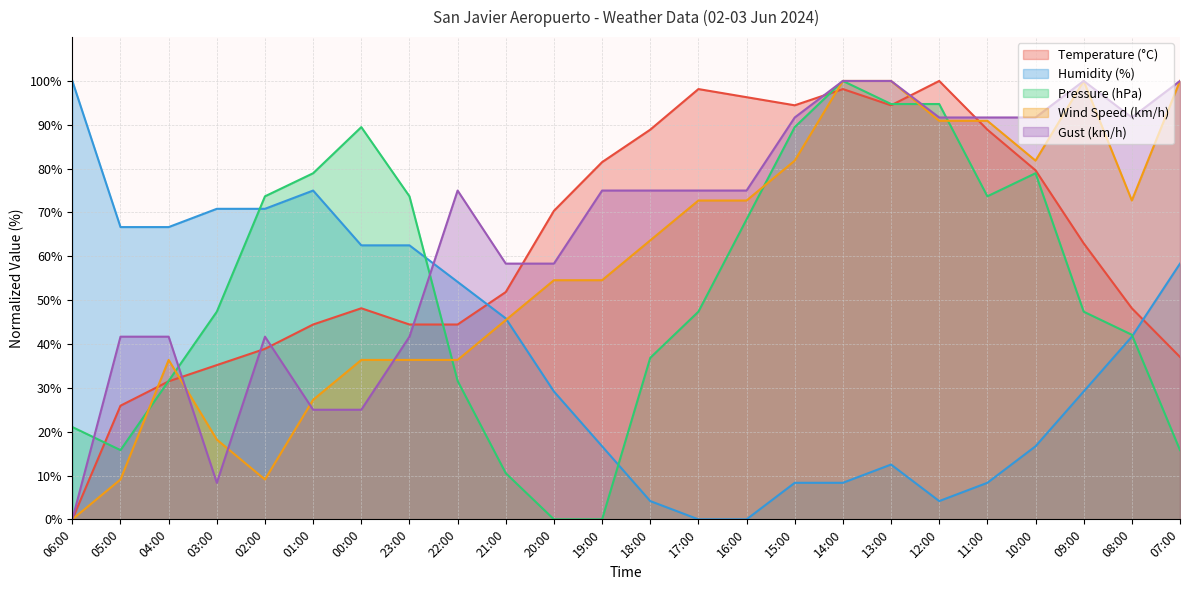

Where is the first local maximum for Wind Speed (km/h)?

04:00